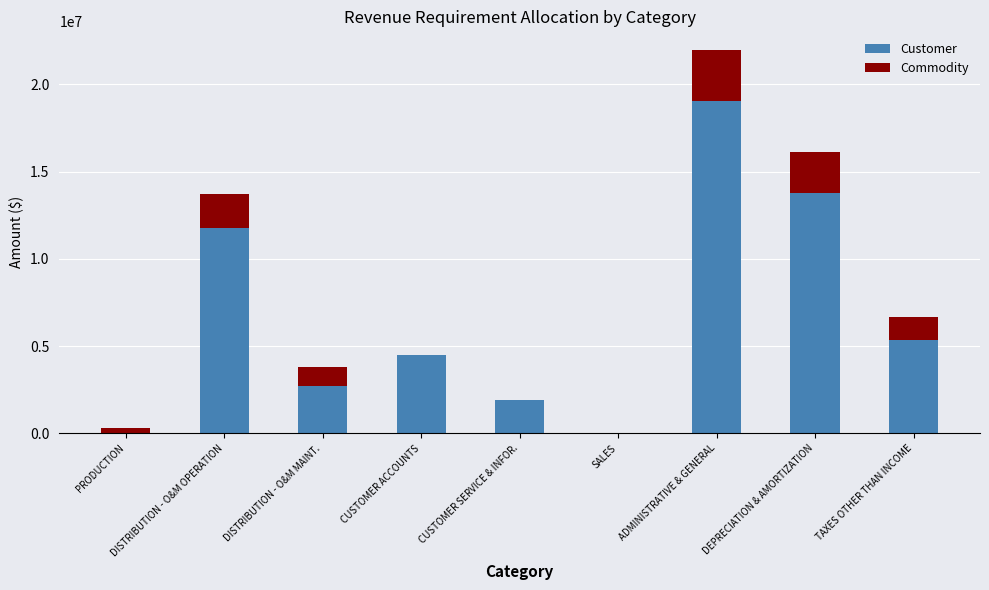

At which category is the sum across all series the highest?

ADMINISTRATIVE & GENERAL